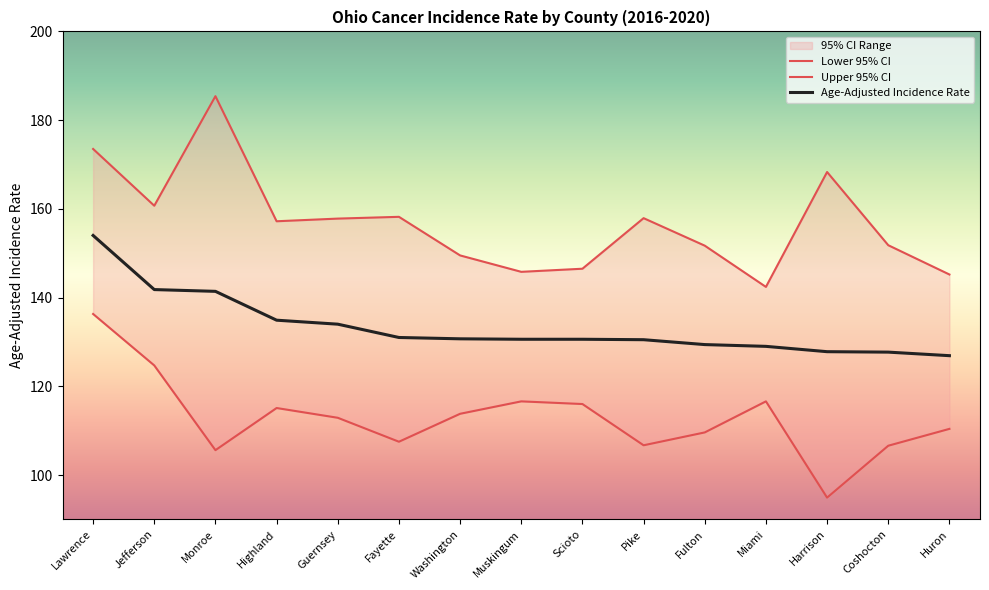

True or false: Age-Adjusted Incidence Rate and Upper 95% CI cross at least once.

False